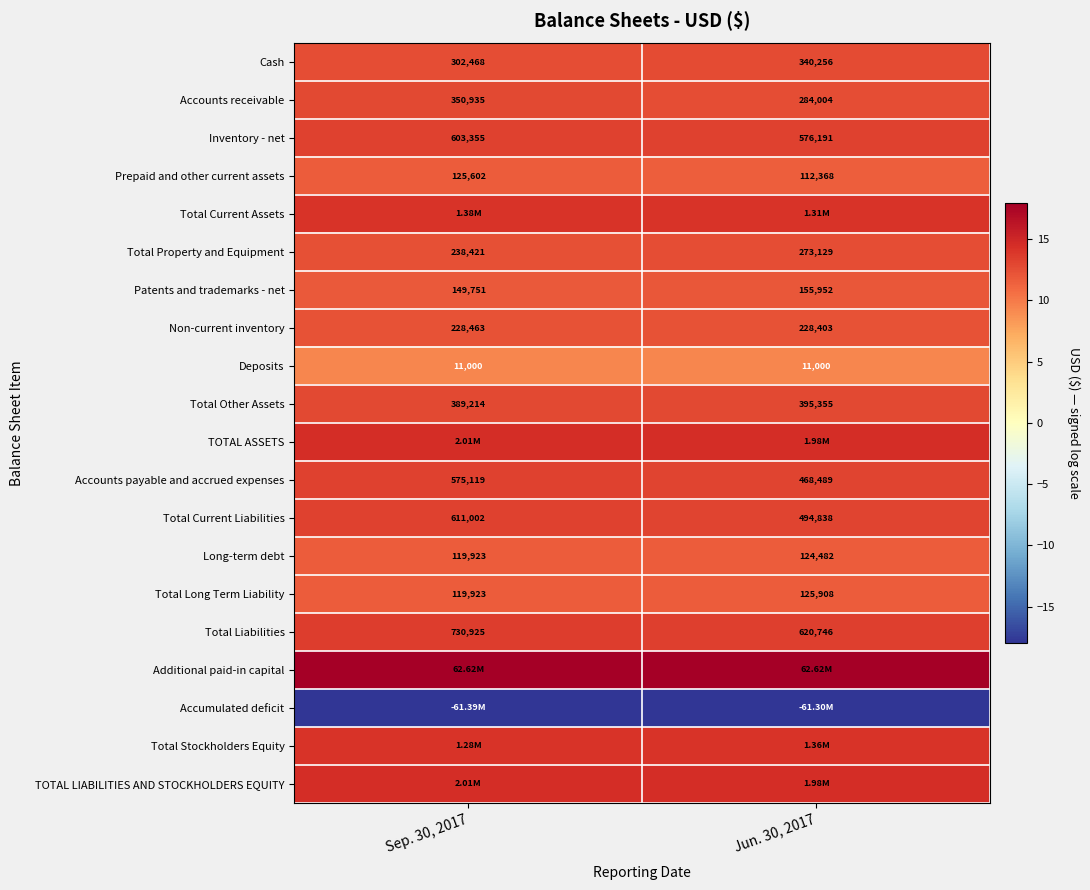

Is it true that Total Property and Equipment equals 17.7 at Jun. 30, 2017?

False